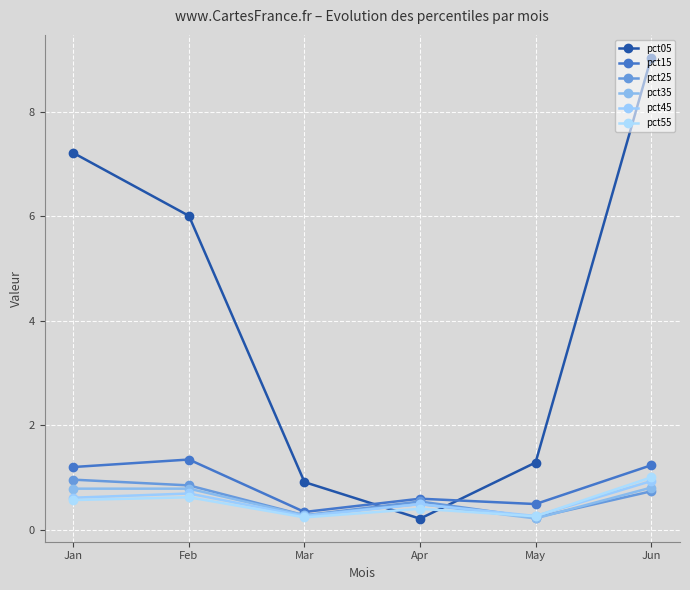

Is it true that pct45 equals 0.9 at Jun?

True